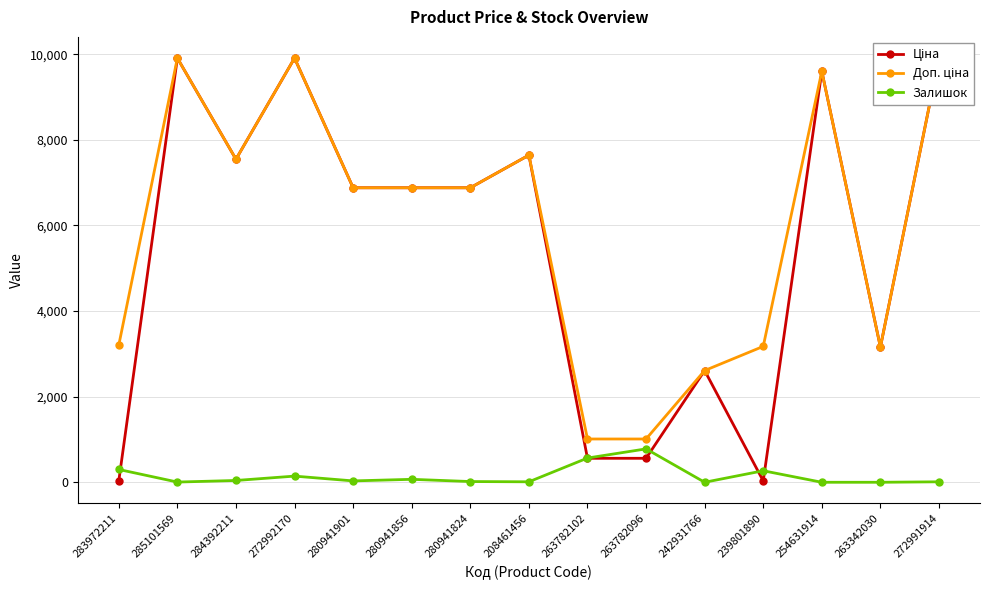

Is the value of Залишок at 239801890 greater than the value of Доп. ціна at 280941856?

No